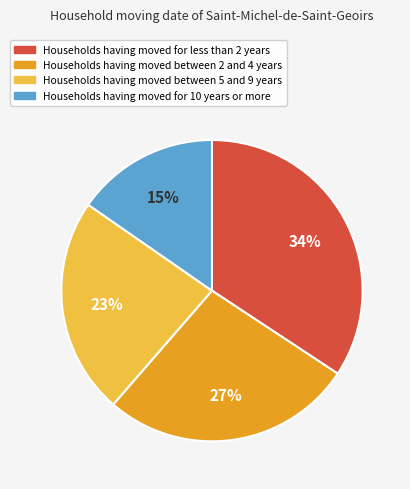

Is there any slice that represents more than half of the pie?

No